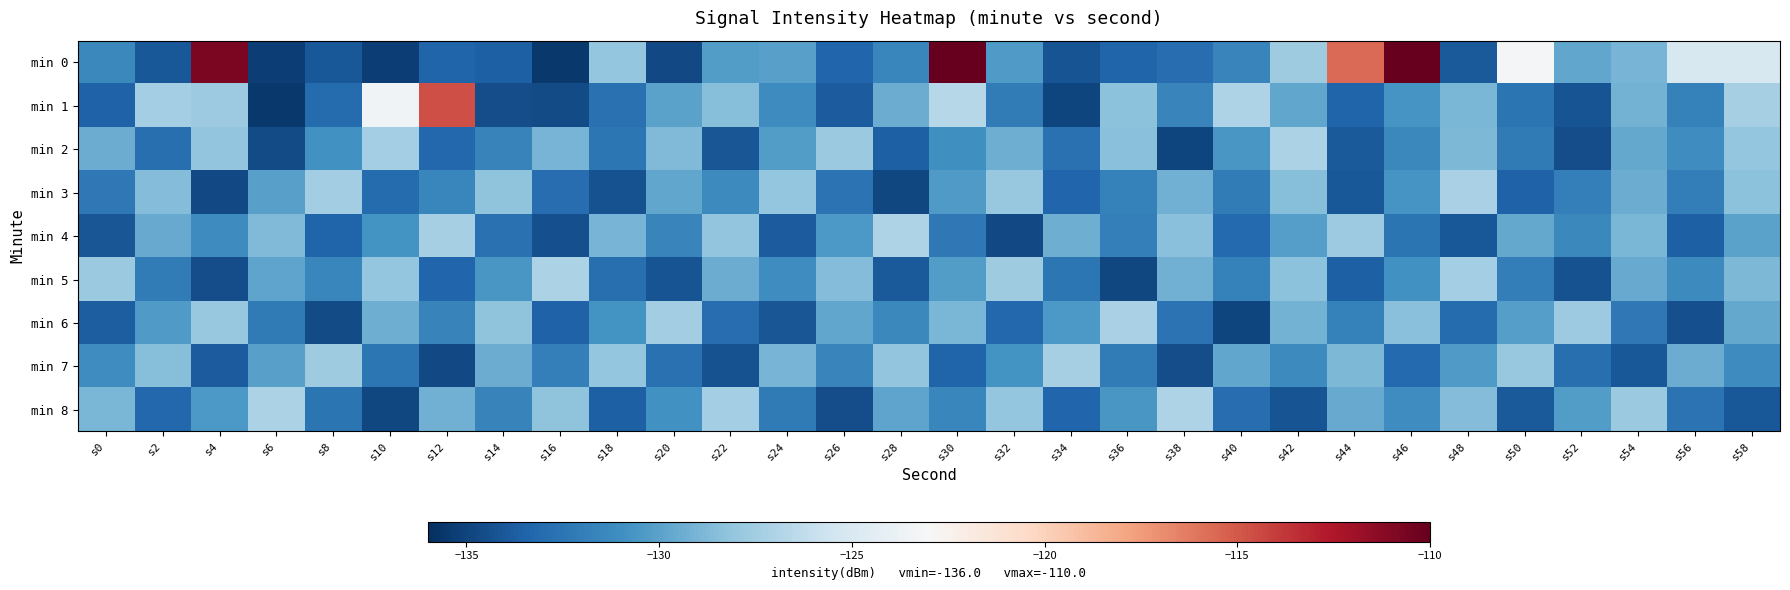

What is the difference between the highest and lowest values at s52?

6.8